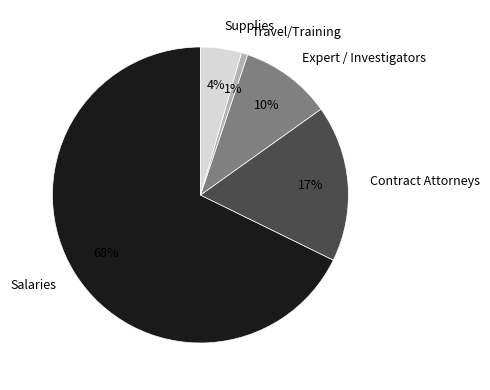

Do Contract Attorneys and Expert / Investigators together represent more than half of the pie?

No